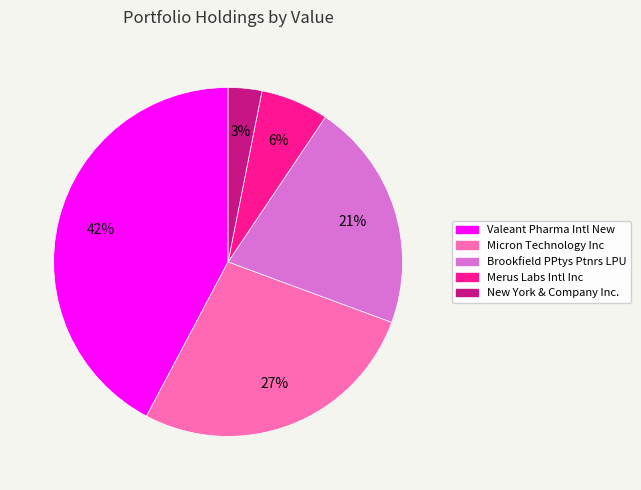

Is Valeant Pharma Intl New the majority of the pie?

No